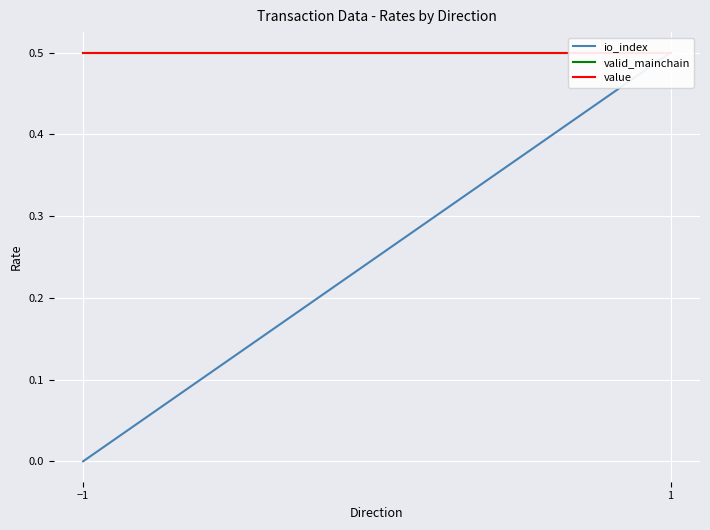

Which series has the largest range (max minus min)?

io_index